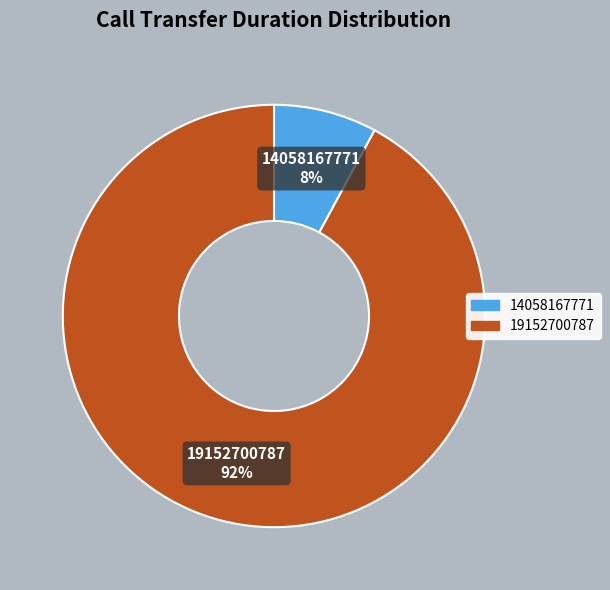

Is the sum of 19152700787 and 14058167771 greater than half?

Yes